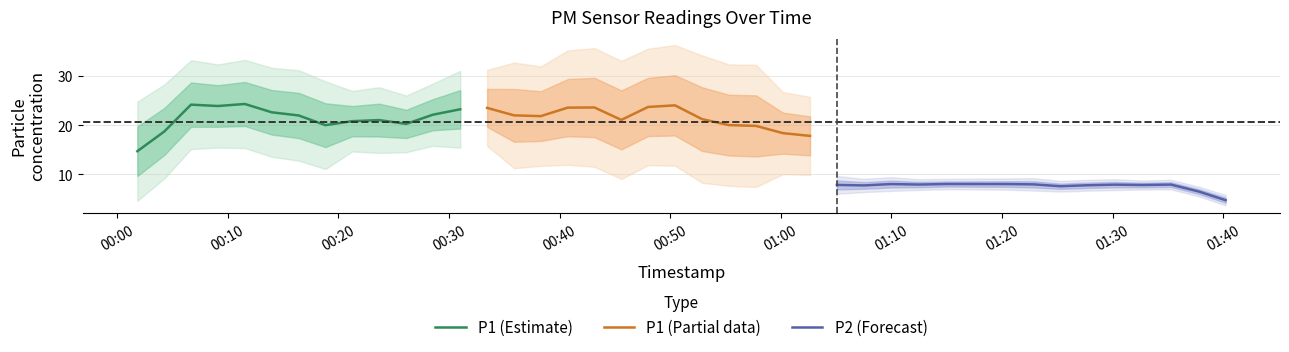

At how many categories does at least one series exceed 8?

40